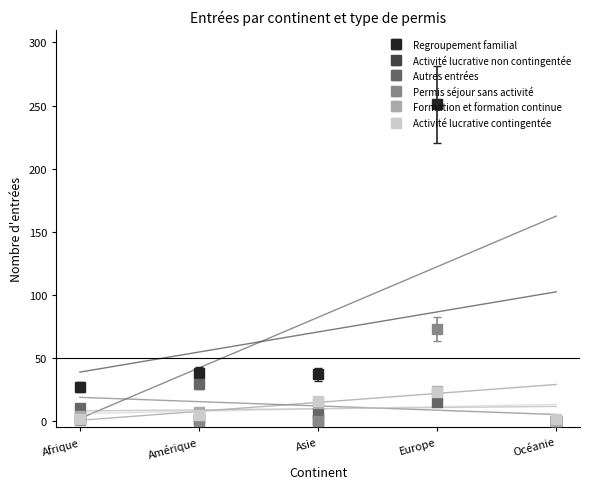

How many interior local valleys does the Autres entrées series have?

1